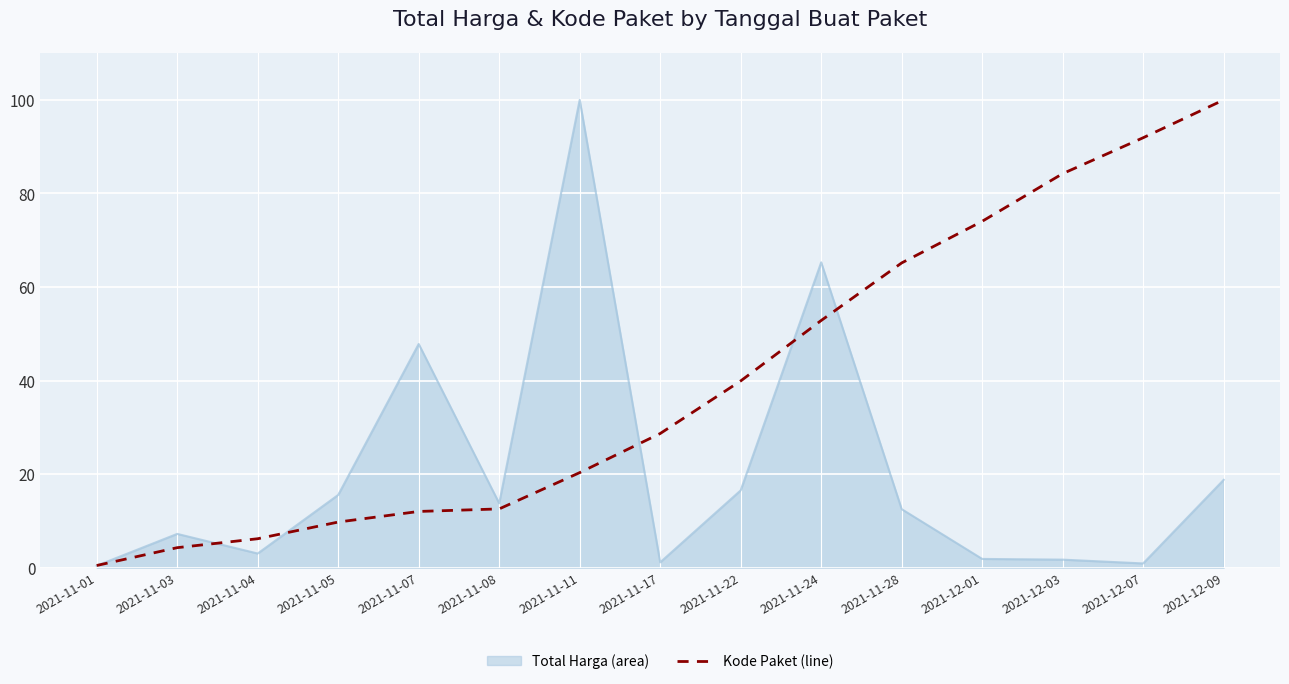

What is the maximum value shown in the chart?

100.0